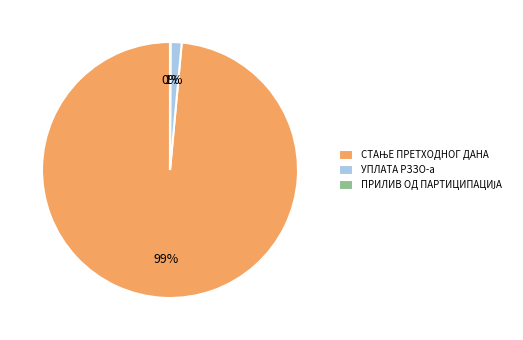

To the nearest percent, what portion does УПЛАТА РЗЗО-а represent?

1%